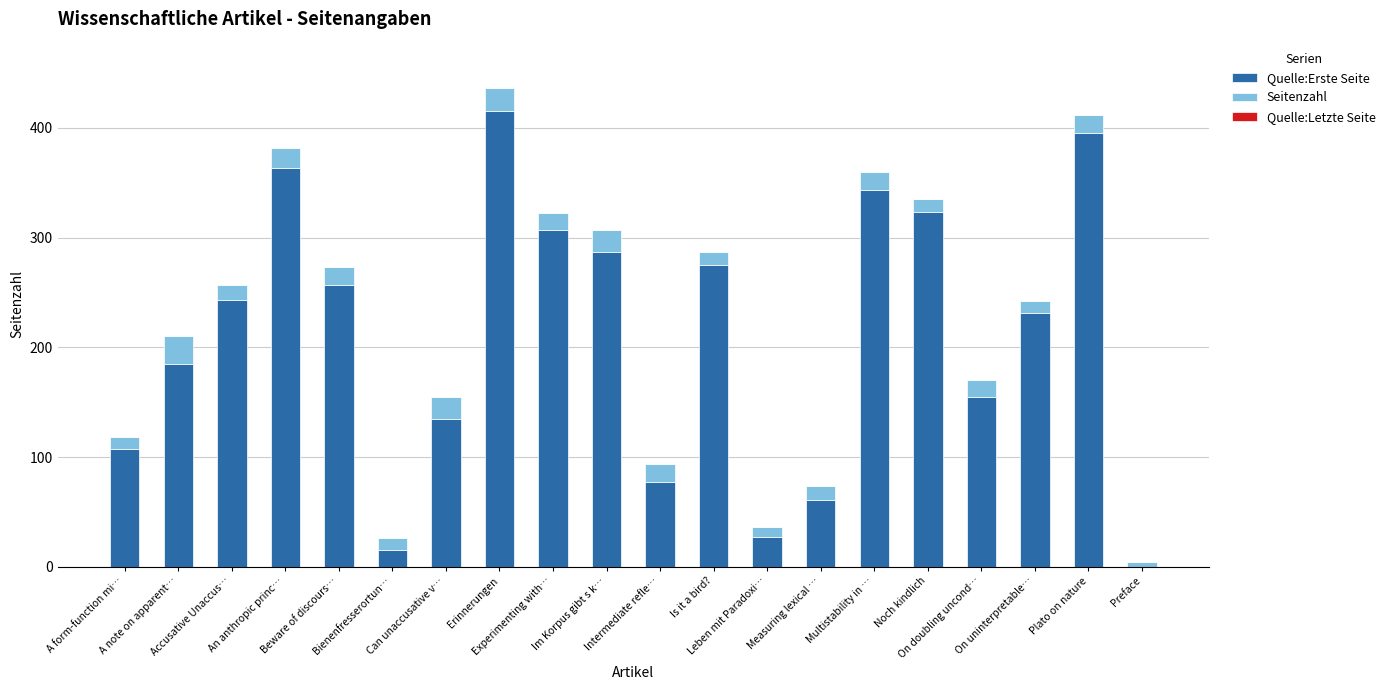

What is the sum of all Quelle:Erste Seite values?

4201